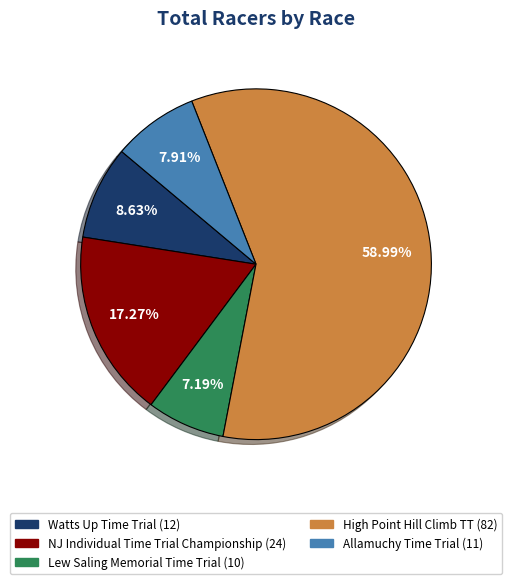

To the nearest percent, what is the combined percentage of NJ Individual Time Trial Championship and Allamuchy Time Trial?

25%